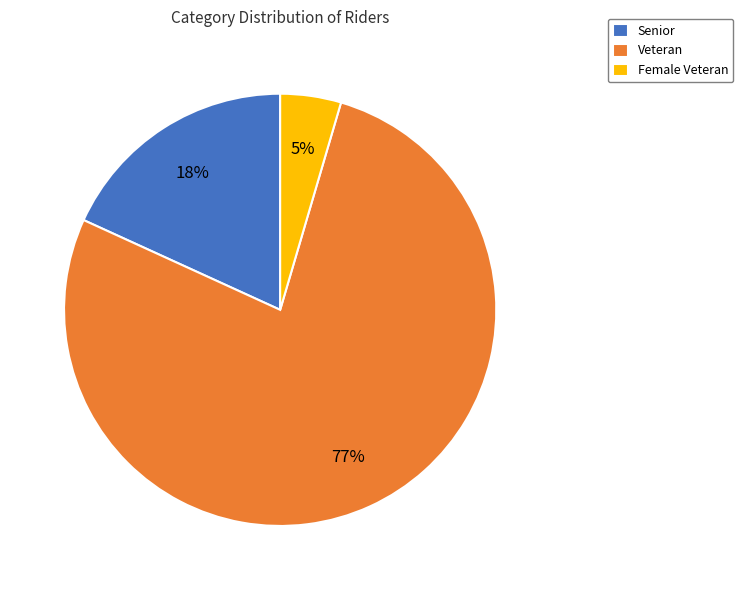

Which category has the smallest portion of the pie?

Female Veteran